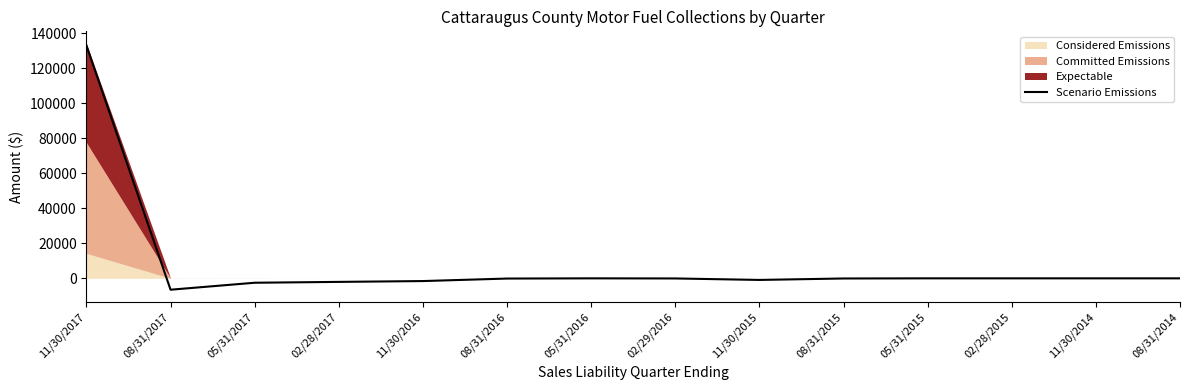

Which label corresponds to the smallest value in the chart?

08/31/2017